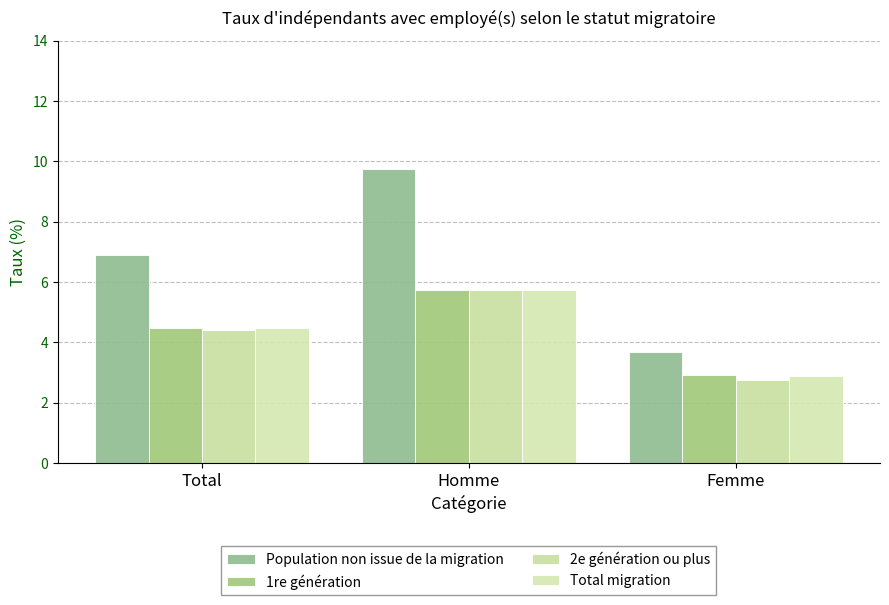

Between Femme and Total, which is larger?

Total